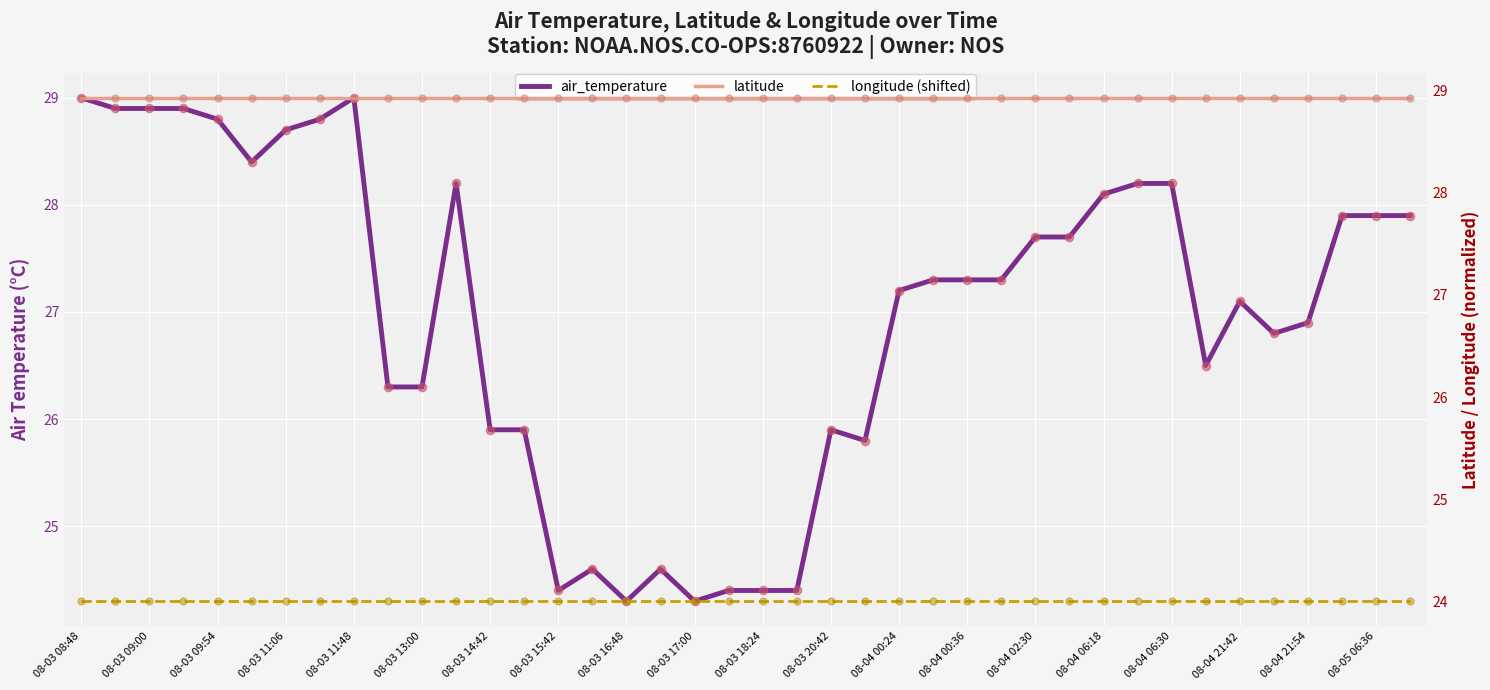

Which series contains the highest Y value?

air_temperature